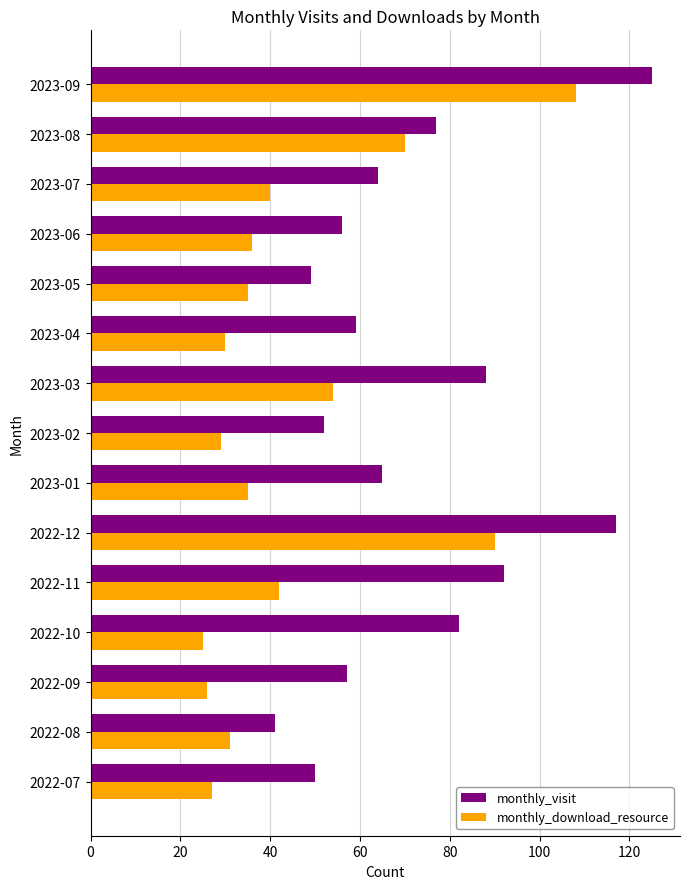

Where is monthly_download_resource nearest to the value 66?

2023-08